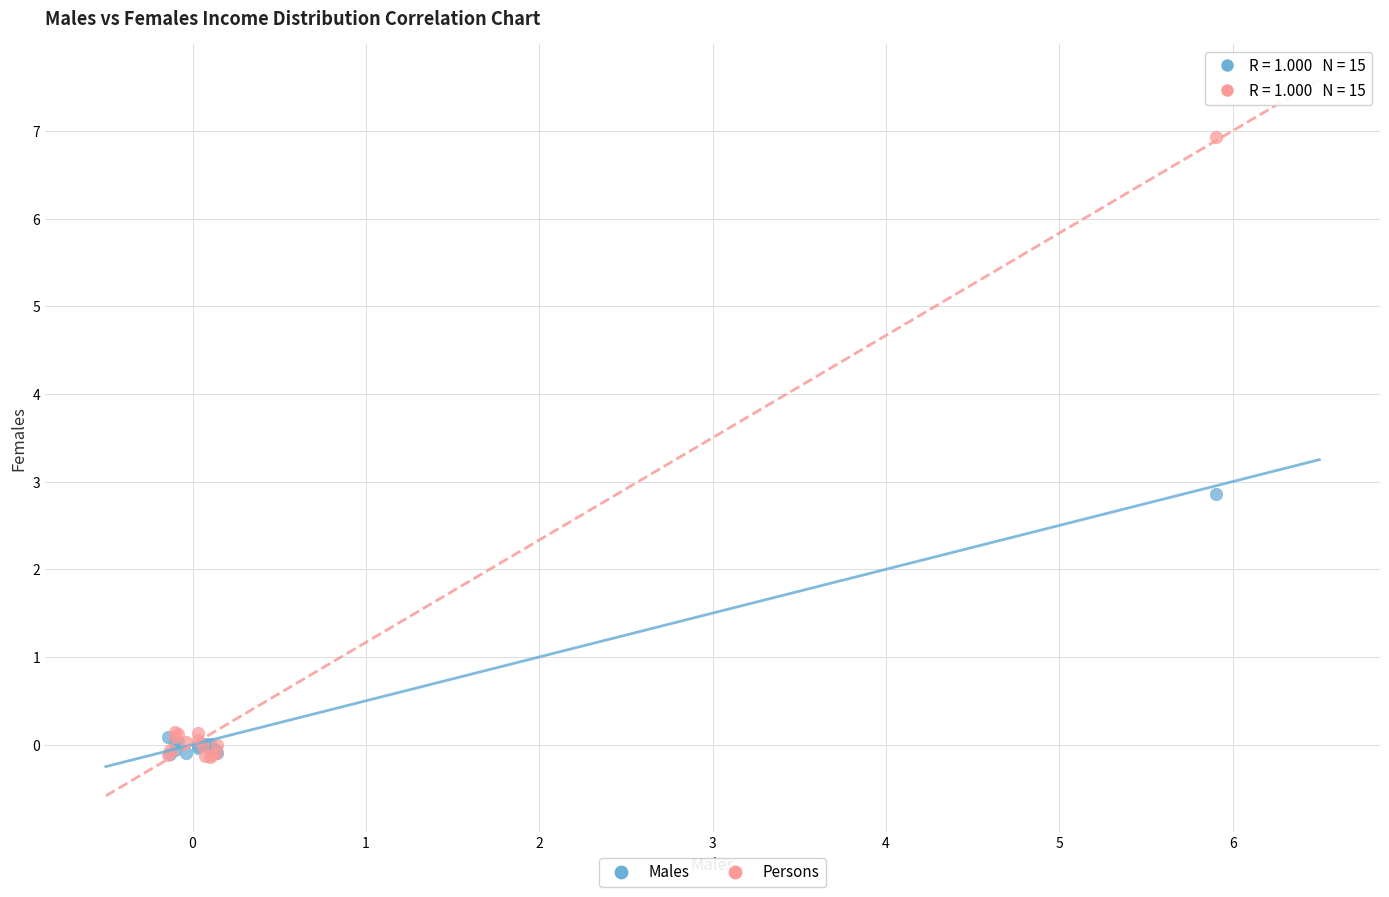

Across all series, what Y value is closest to 3?

2.9